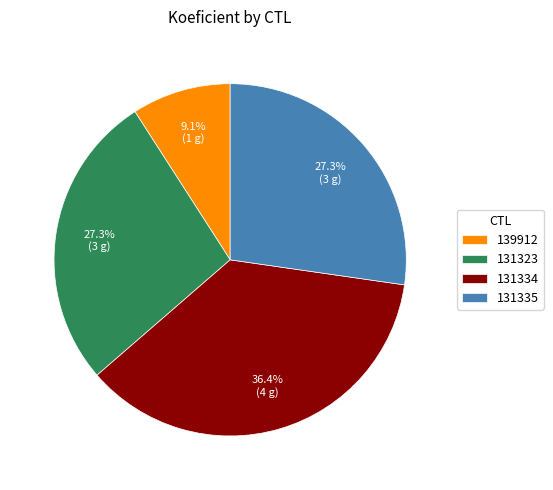

Approximately how many times larger is the value at 131323 compared to 131335?

1.0